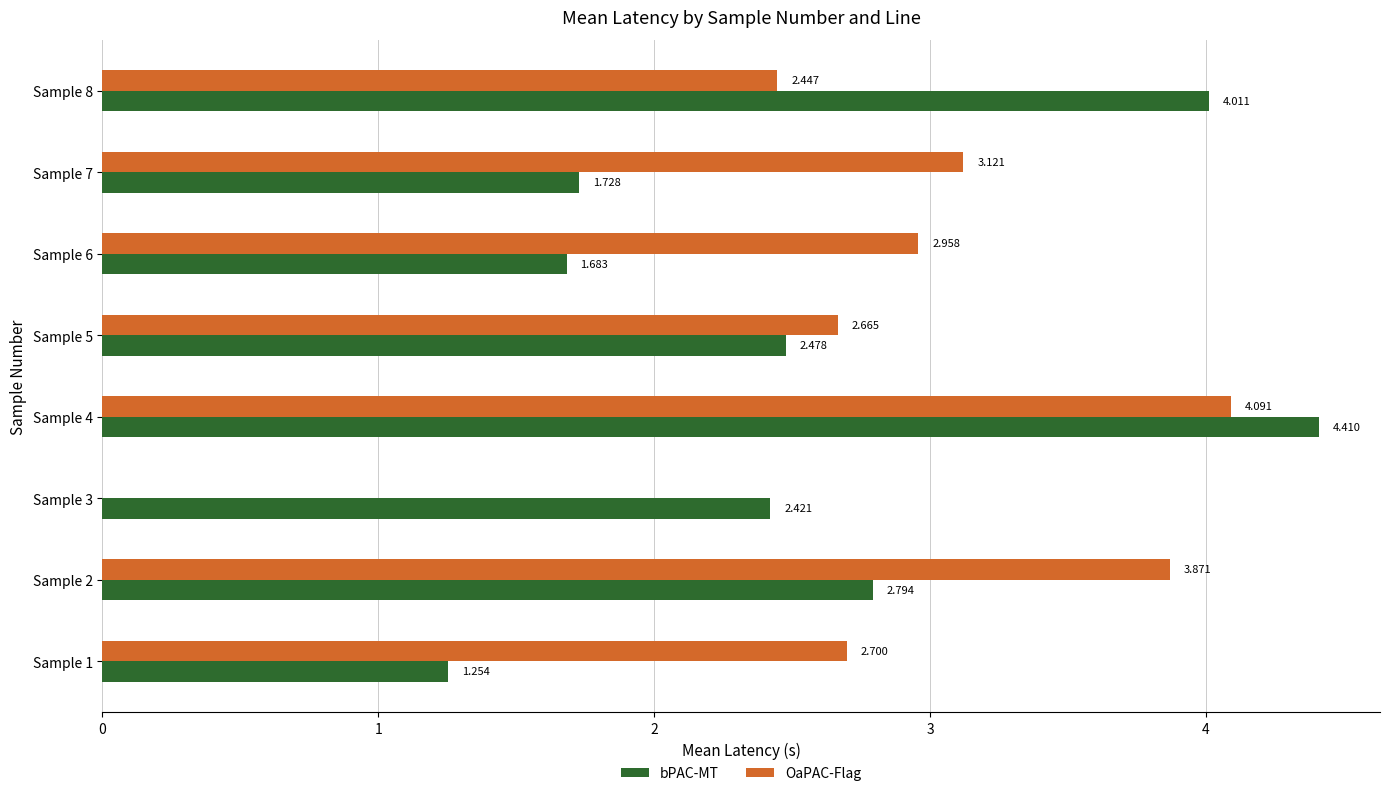

Which series has the largest total across all categories?

OaPAC-Flag